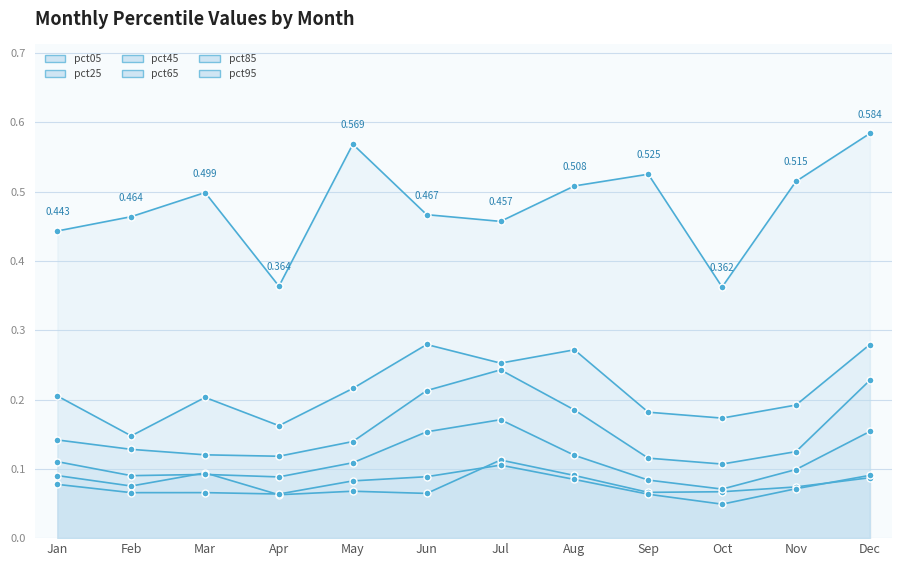

Between which two adjacent categories do pct05 and pct25 first intersect?

Mar and Apr